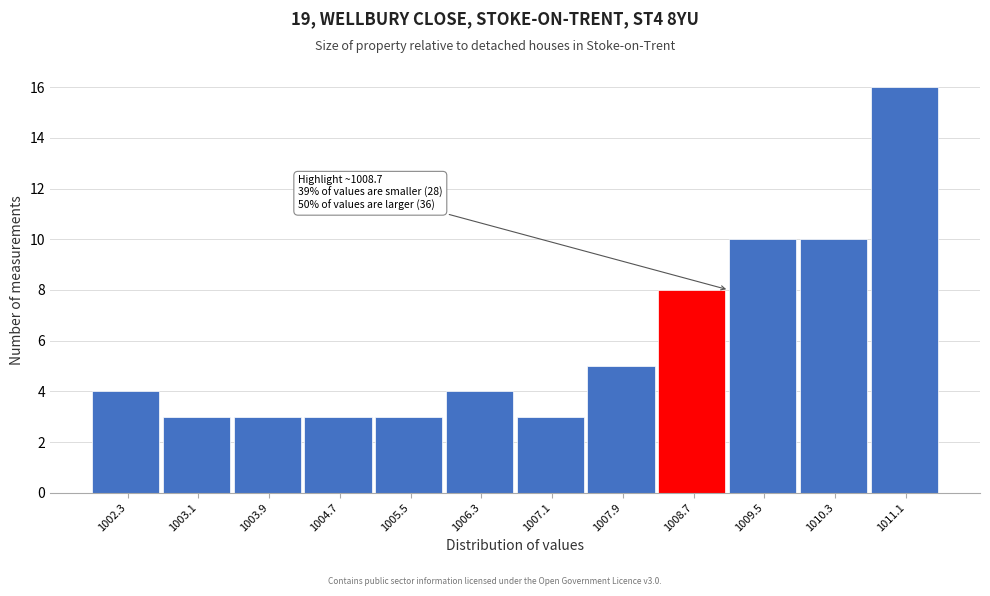

Over which range of the x-axis is the bar tallest?

1010.7 to 1011.5